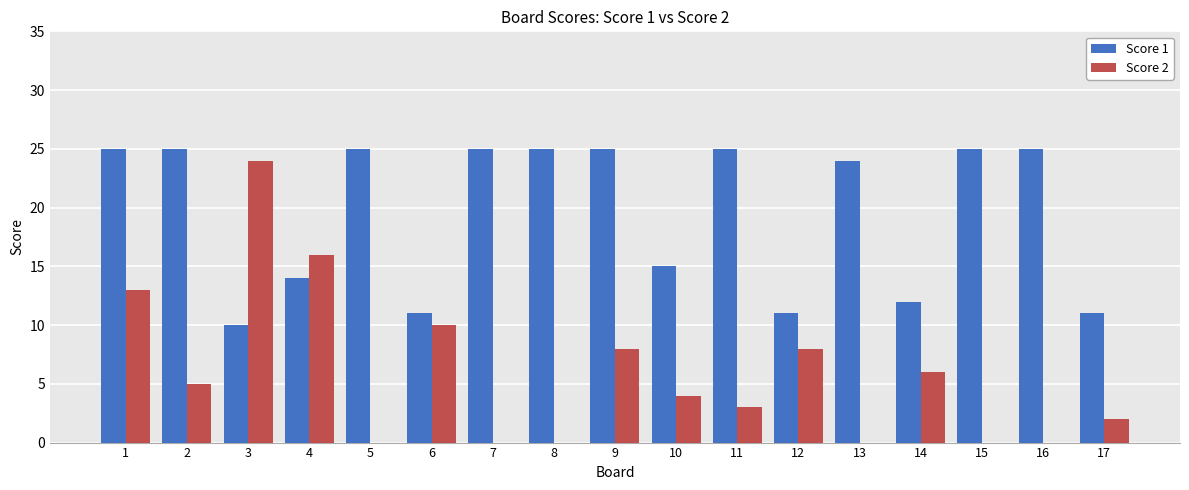

Reading left to right, list all the values displayed in this chart.

Score 1: 1=25	2=25	3=10	4=14	5=25	6=11	7=25	8=25	9=25	10=15	11=25	12=11	13=24	14=12	15=25	16=25	17=11
Score 2: 1=13	2=5	3=24	4=16	5=0	6=10	7=0	8=0	9=8	10=4	11=3	12=8	13=0	14=6	15=0	16=0	17=2